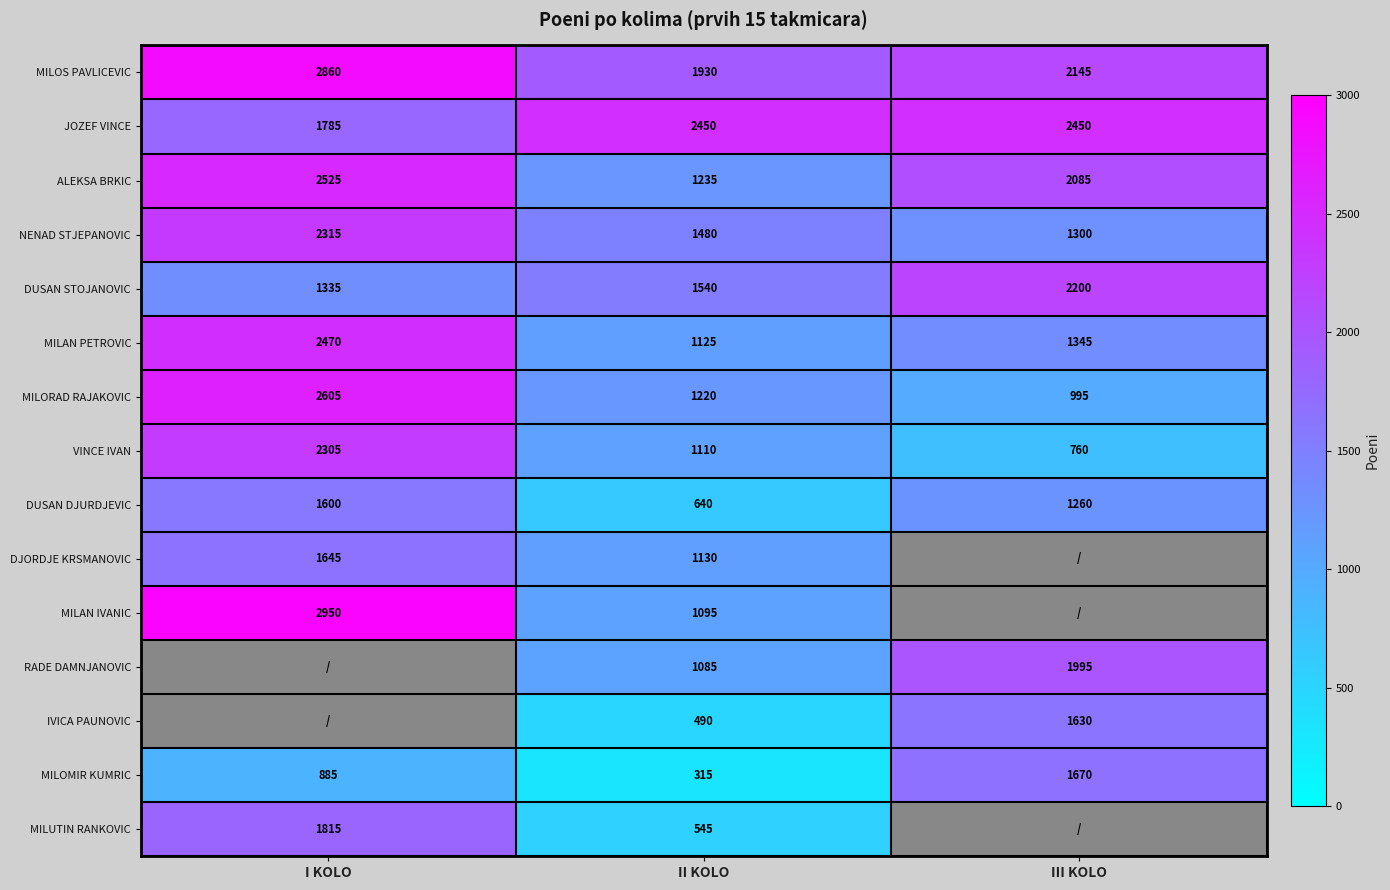

Is it true that MILAN IVANIC equals 388.4 at II KOLO?

False